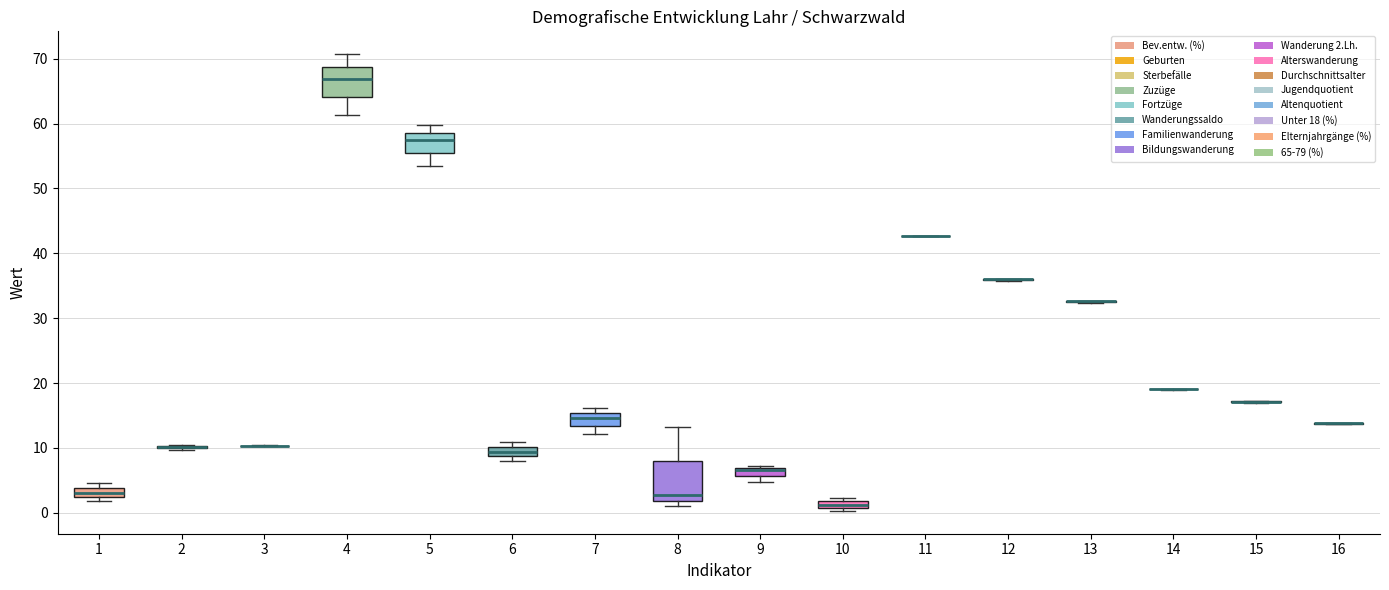

Comparing the boxes themselves (not the whiskers), which one is the tallest?

8